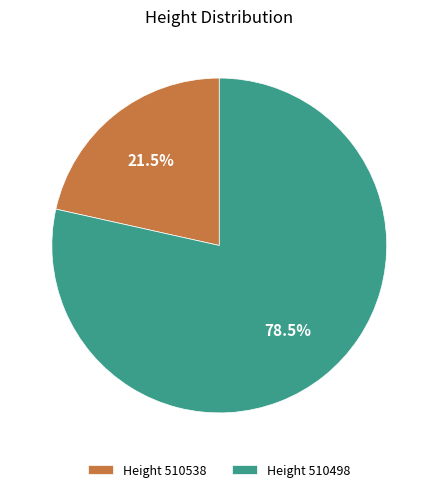

Between Height 510498 and Height 510538, which is larger?

Height 510498